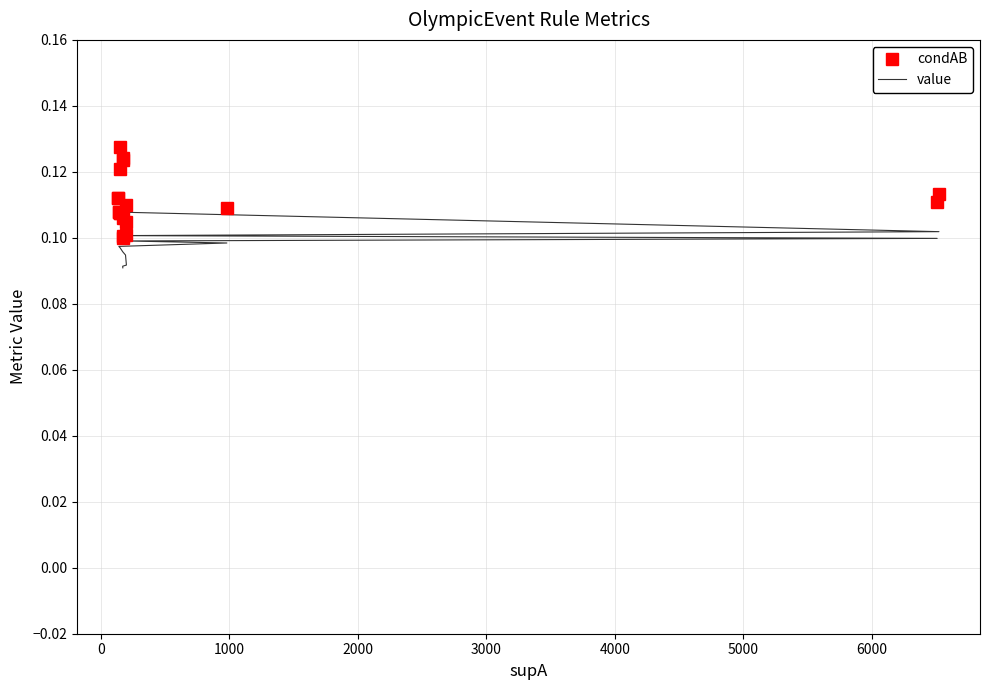

What is the value of the value point at the 5th from the left?

0.1